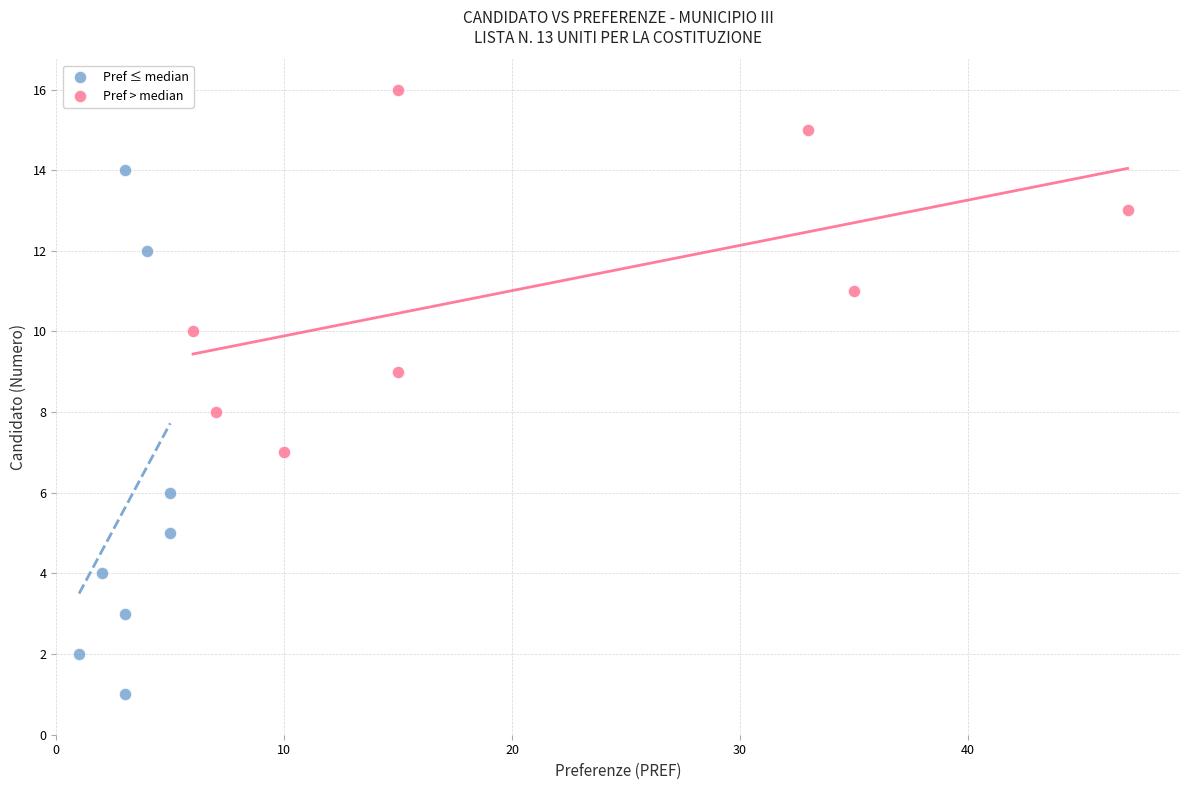

What are all the series names shown in the legend?

Pref ≤ median, Pref > median